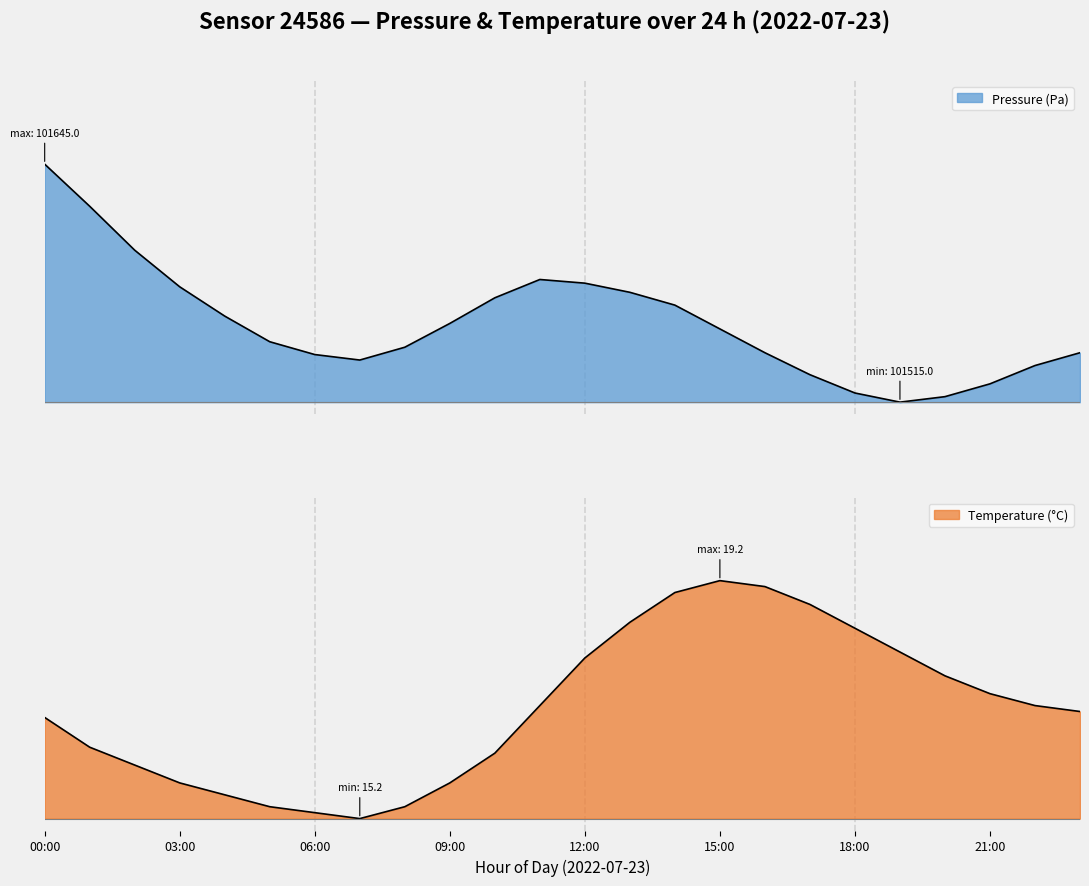

Where is pressure nearest to the value 0?

19